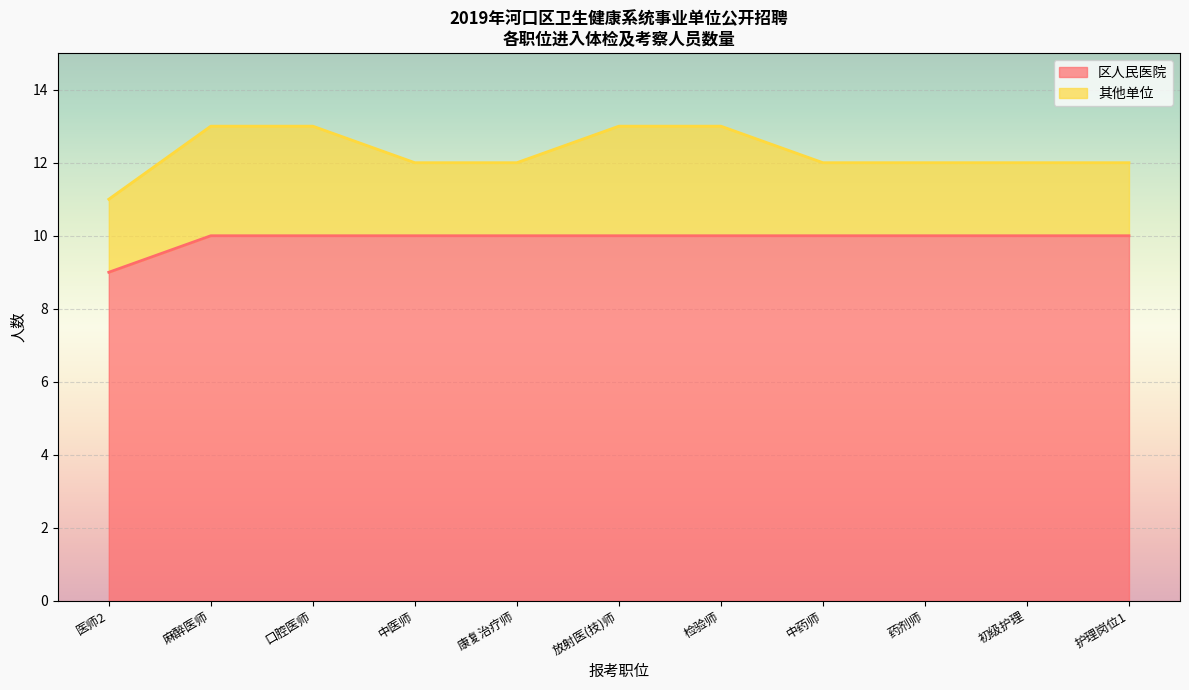

What is the lowest value of the 区人民医院 series?

9